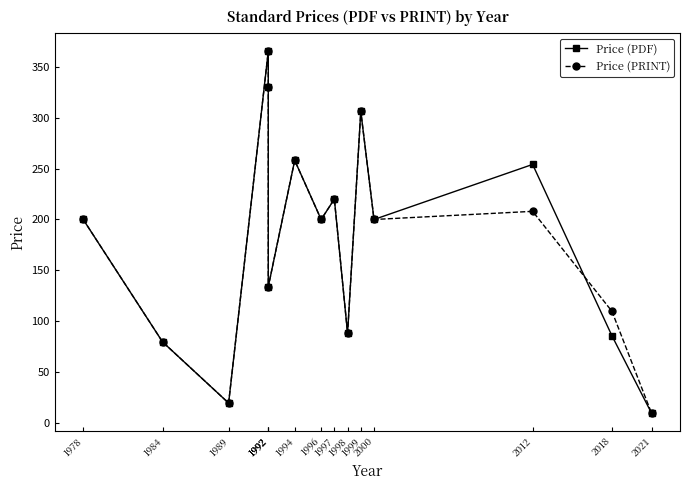

At 1992, list the series in order from smallest to largest.

Price (PDF), Price (PRINT)